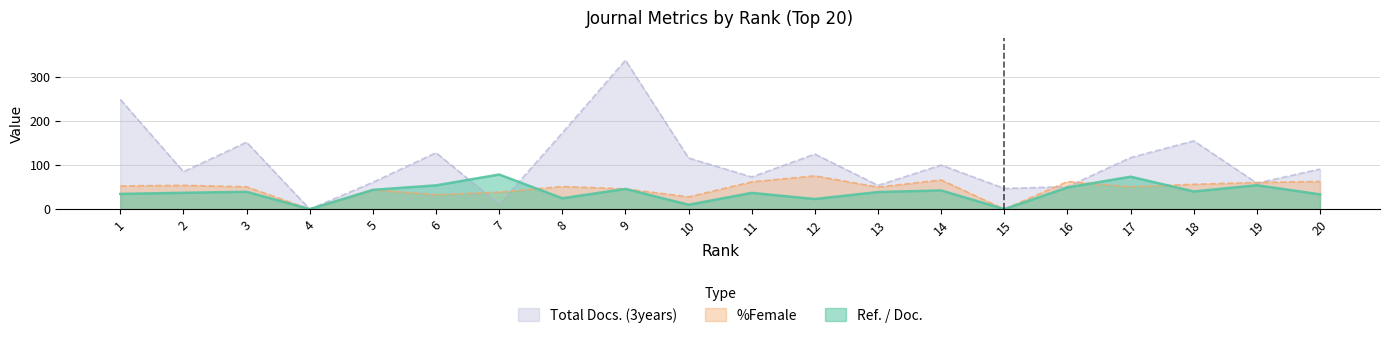

At which category does Total Docs. (3years) reach its first local peak?

3